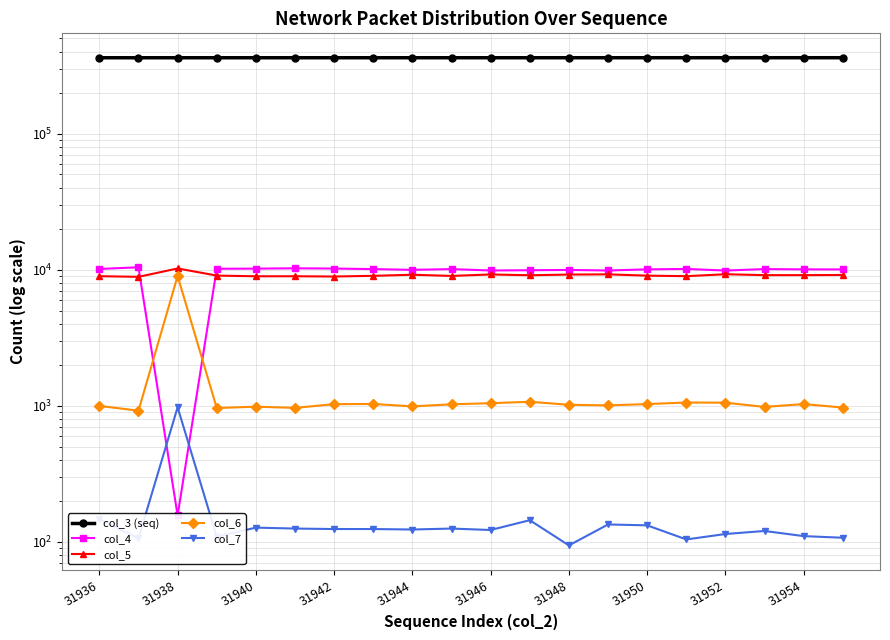

Reading left to right, extract all data points from this chart.

col_3 (seq): 360303	360314	360325	360336	360348	360359	360370	360382	360393	360404	360415	360427	360438	360449	360461	360472	360483	360494	360506	360517
col_4: 10108	10395	156	10140	10166	10218	10176	10083	9956	10081	9849	9893	9939	9849	10039	10112	9839	10085	10038	10024
col_5: 8943	8846	10190	9035	8929	8934	8893	8999	9163	8985	9209	9085	9190	9226	9026	8945	9242	9102	9105	9125
col_6: 996	919	8973	961	983	963	1026	1029	988	1023	1043	1068	1015	1005	1027	1055	1052	979	1027	969
col_7: 146	106	973	109	127	125	124	124	123	125	122	144	94	134	132	104	114	120	110	107